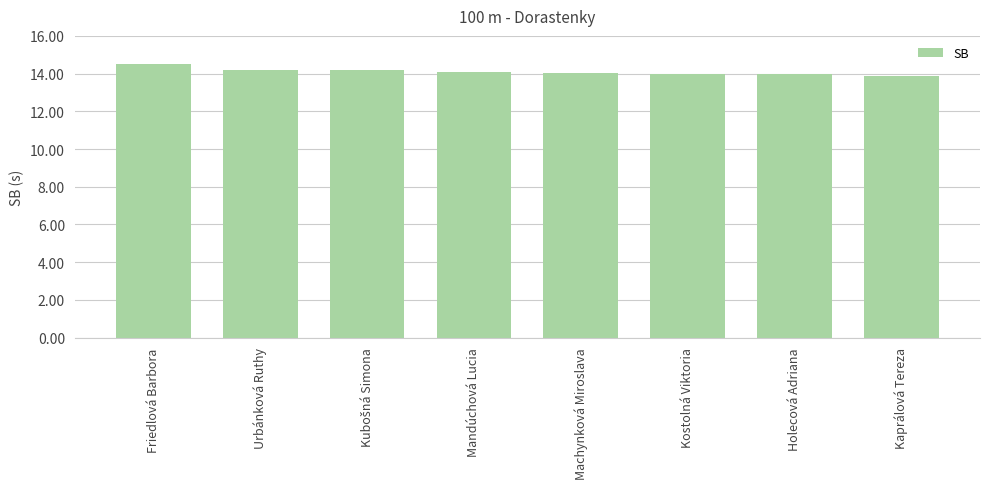

Read the value at Mandúchová Lucia.

14.1